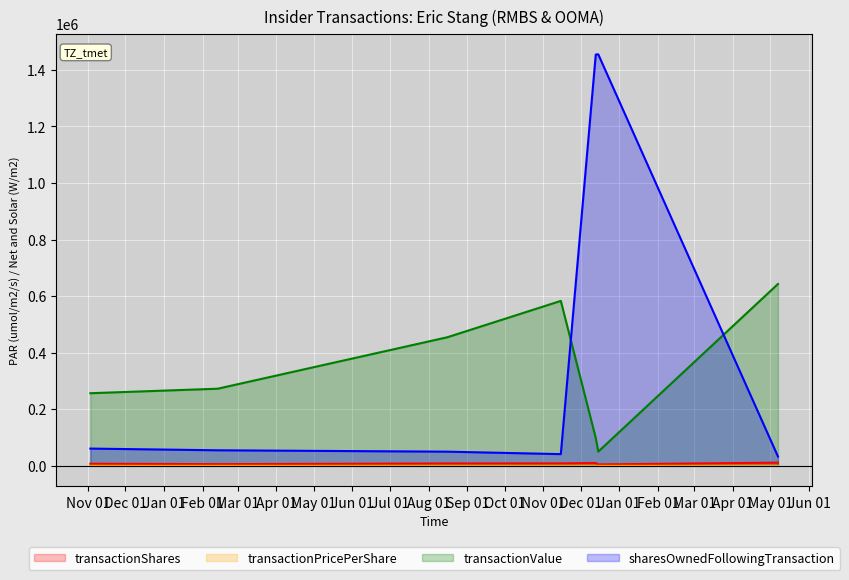

What is the difference between the maximum and second lowest values in the transactionShares series?

5408.0